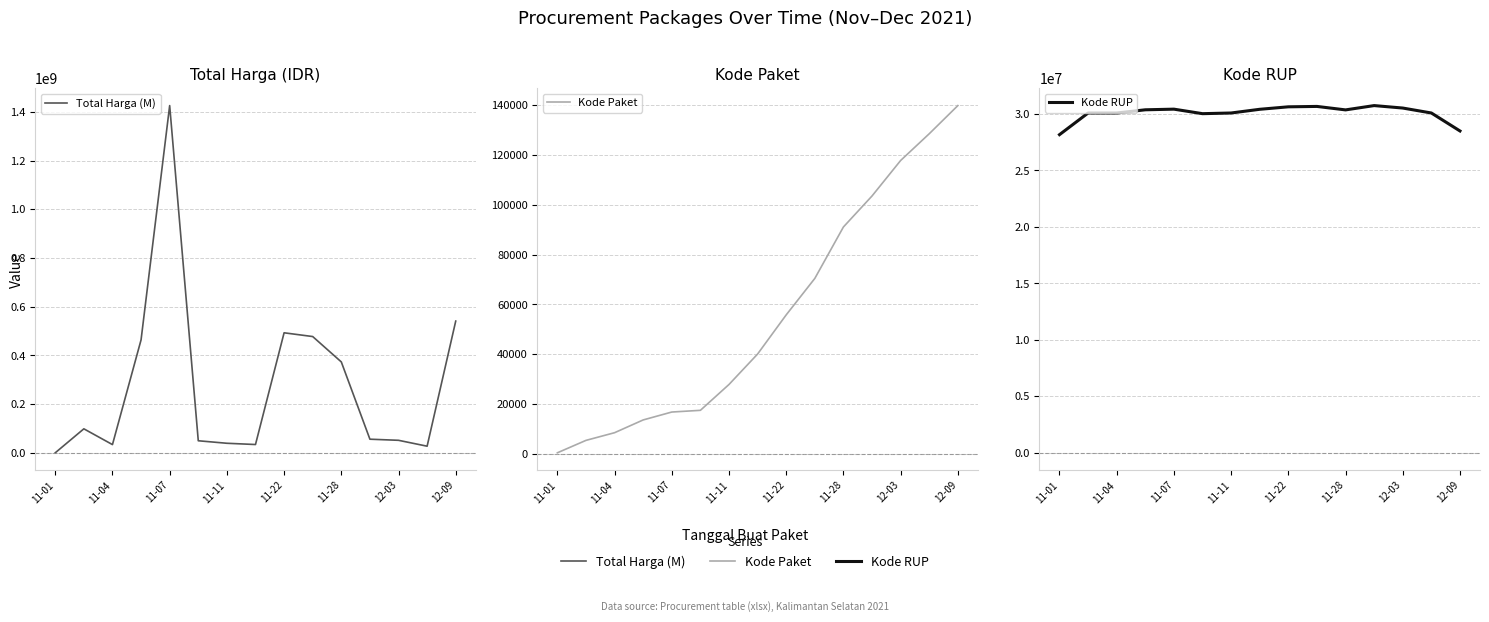

What is the approximate value of Kode RUP at 11-22, to the nearest 50?

30636050